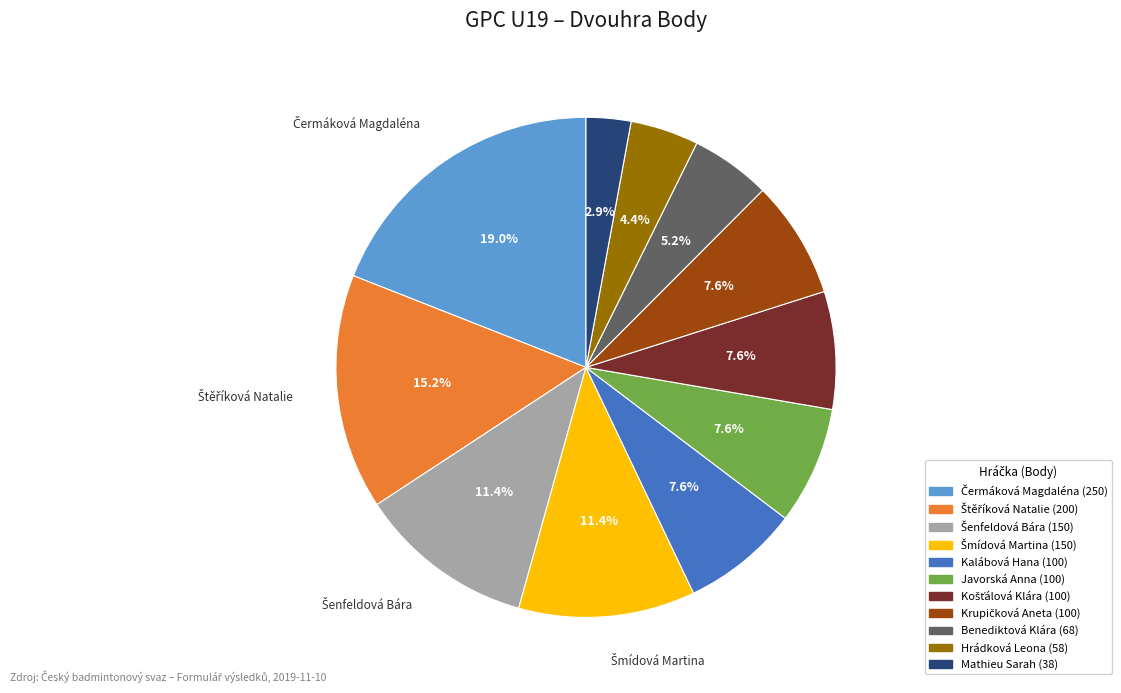

Which category has the smallest portion of the pie?

Mathieu Sarah